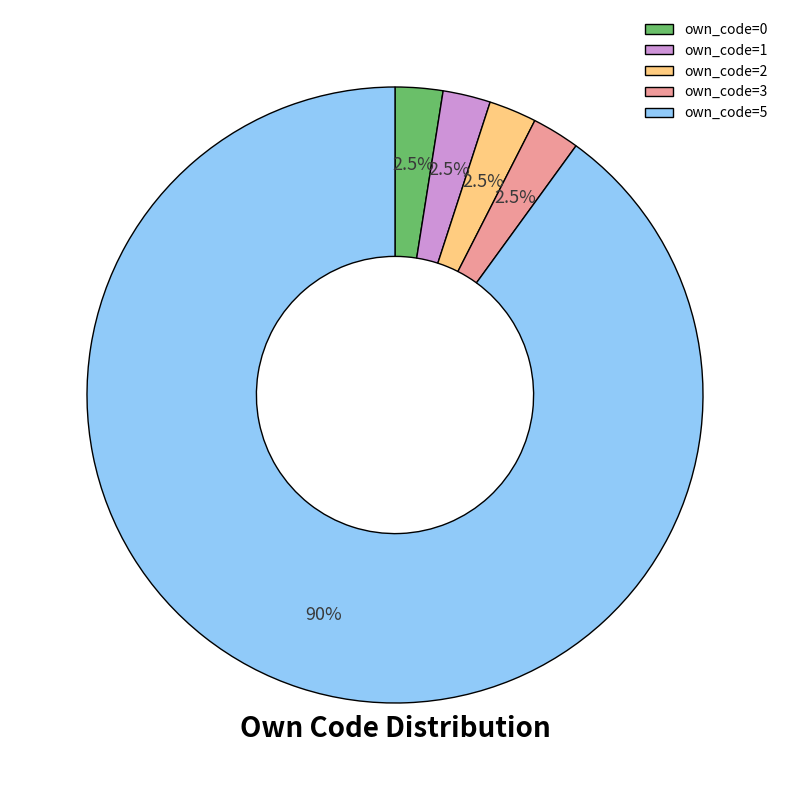

What percentage do own_code=0 and own_code=5 together represent?

92.5%